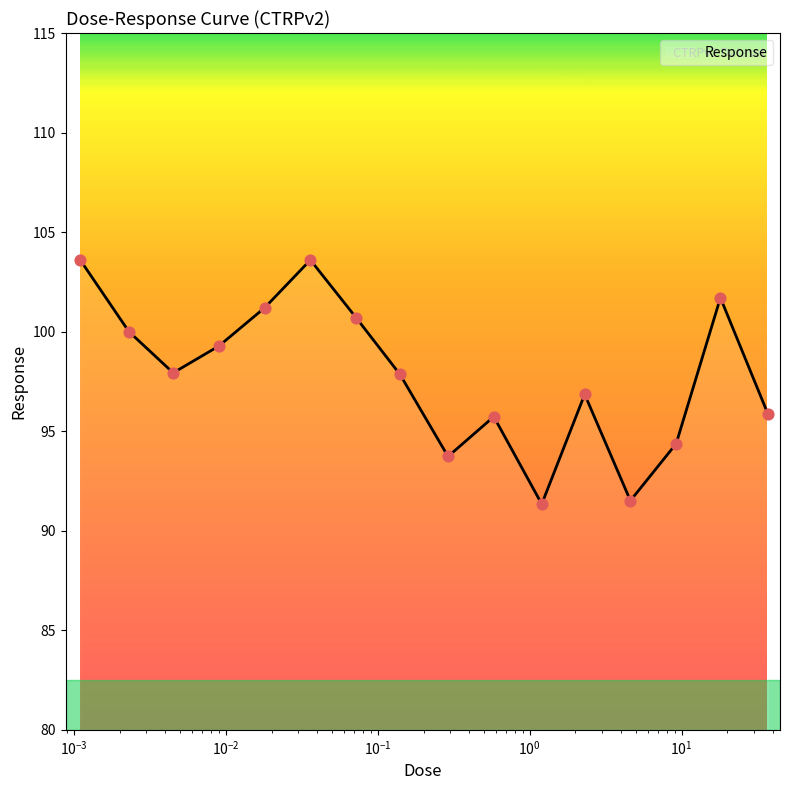

What is the smallest value displayed?

91.3